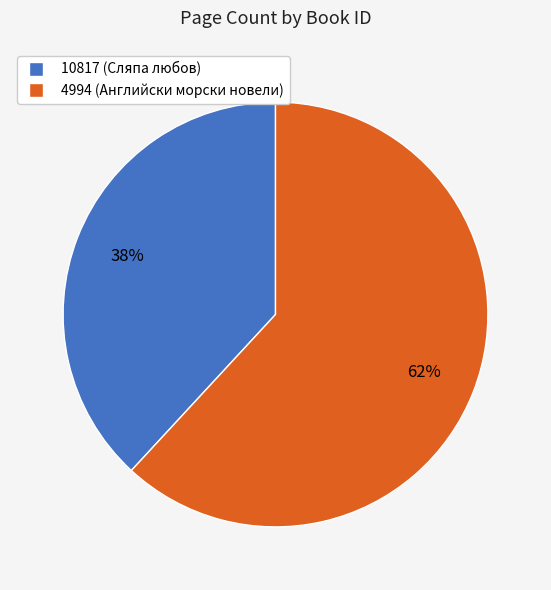

Is it true that 10817 is 44% of the pie?

False